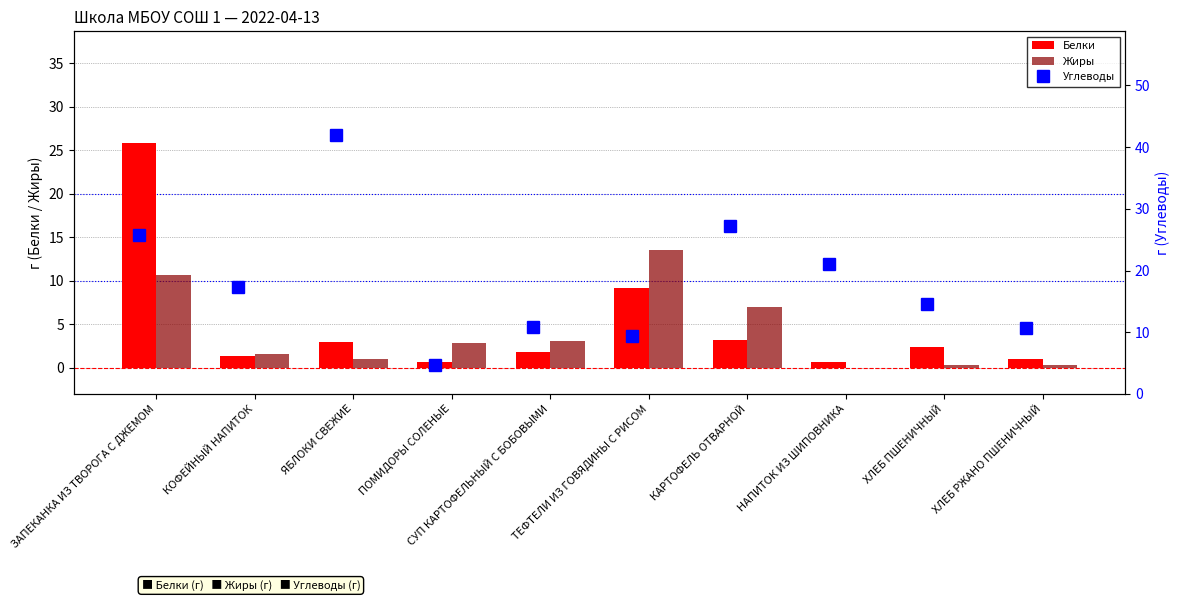

Count the number of data series in this chart.

3